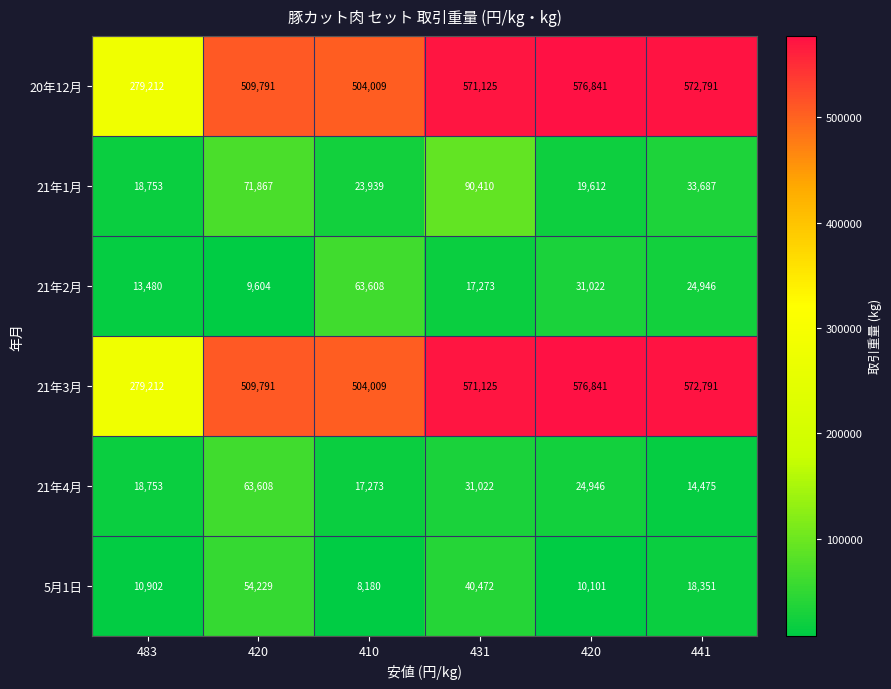

Reading left to right, transcribe all the data shown in this chart.

20年12月: 483=279212	420=509791	410=504009	431=571125	420=576841	441=572791
21年1月: 483=18753	420=71867	410=23939	431=90410	420=19612	441=33687
21年2月: 483=13480	420=9604	410=63608	431=17273	420=31022	441=24946
21年3月: 483=279212	420=509791	410=504009	431=571125	420=576841	441=572791
21年4月: 483=18753	420=63608	410=17273	431=31022	420=24946	441=14475
5月1日: 483=10902	420=54229	410=8180	431=40472	420=10101	441=18351